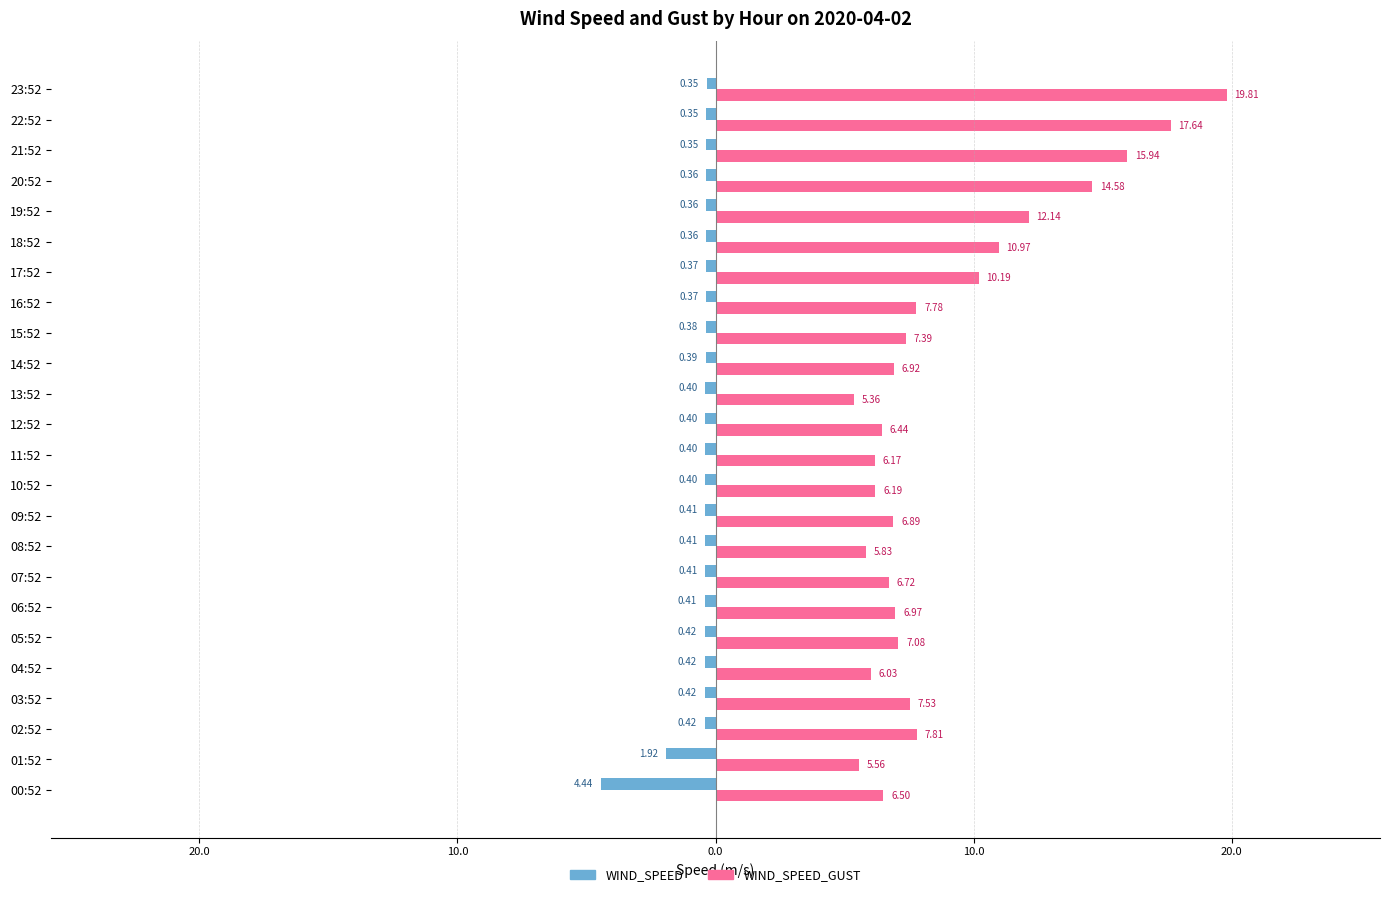

What are all the series names shown in the legend?

WIND_SPEED, WIND_SPEED_GUST